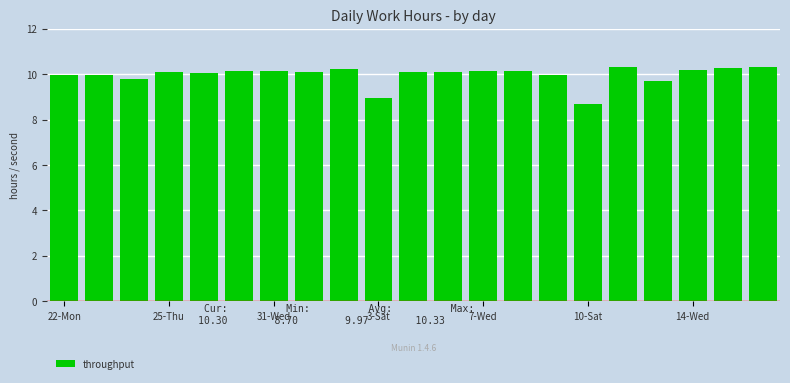

What is the average value?

10.0